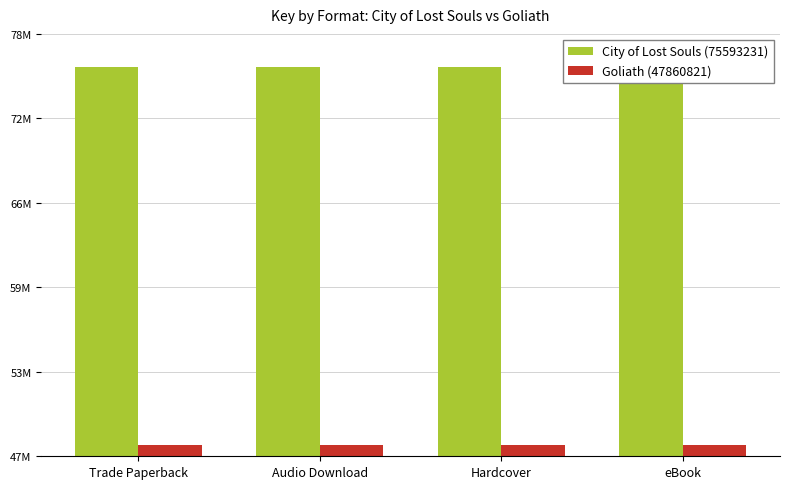

Where is Goliath (47860821) nearest to the value 47860821?

Trade Paperback